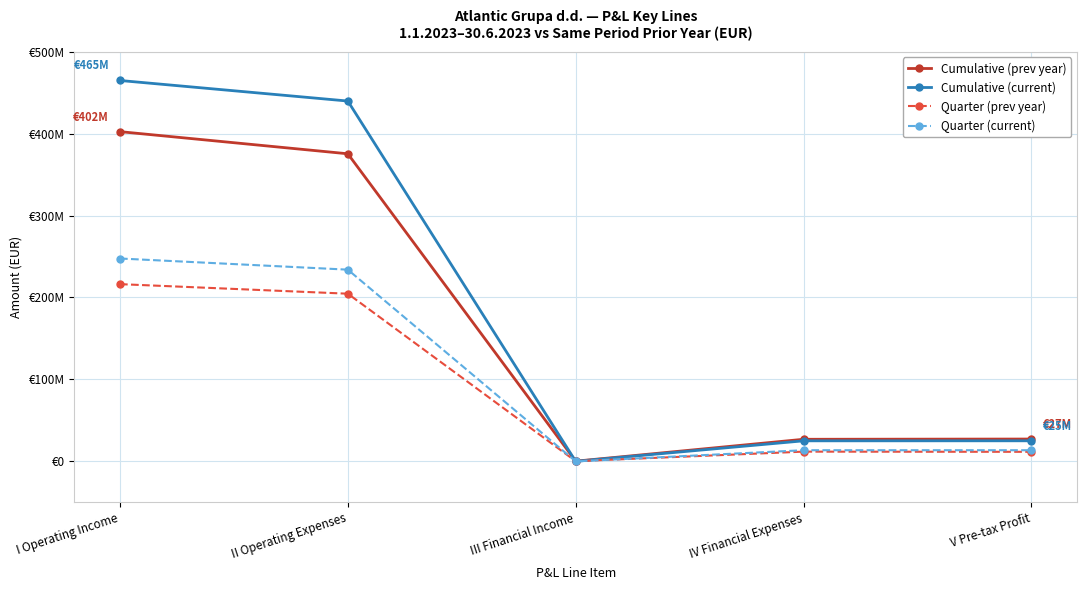

What are all the series names shown in the legend?

Cumulative (prev year), Cumulative (current), Quarter (prev year), Quarter (current)